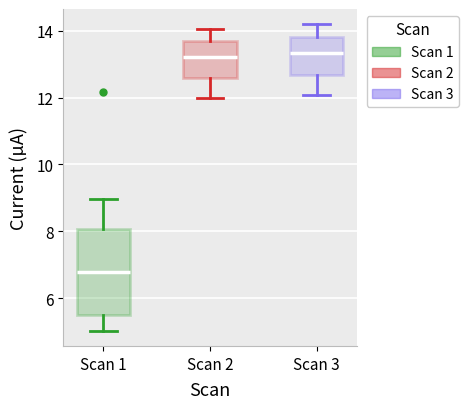

Which box's median line is the lowest?

Scan 1